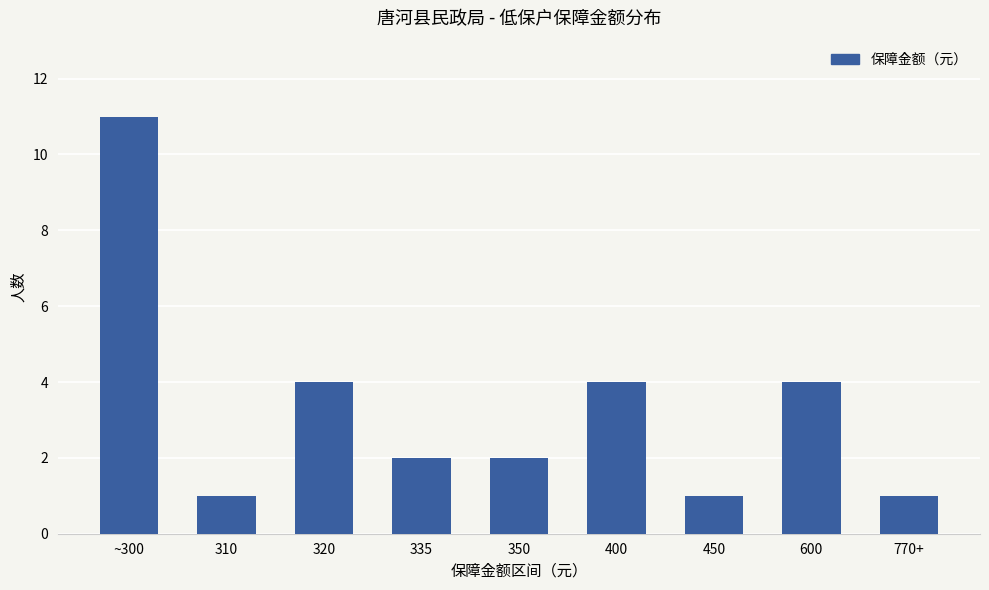

At which label does the data first exceed 2?

~300